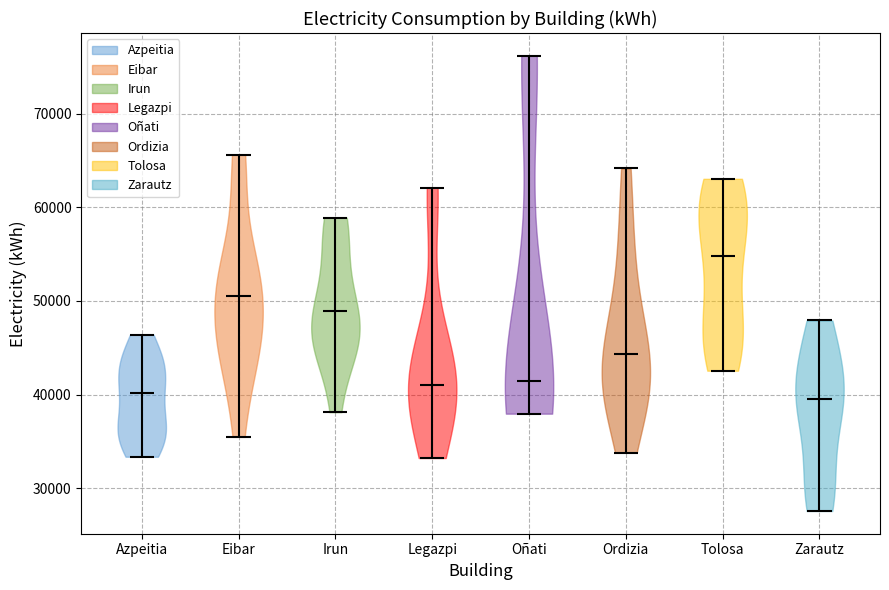

Reading left to right, read every violin against the y-axis: where its median line is, and the lowest and highest points it reaches. The values are not printed on the chart, so give them approximately, as read against the axis.

Azpeitia: median line 40000, lowest point 33000, highest point 46000
Eibar: median line 51000, lowest point 35000, highest point 66000
Irun: median line 49000, lowest point 38000, highest point 59000
Legazpi: median line 41000, lowest point 33000, highest point 62000
Oñati: median line 41000, lowest point 38000, highest point 76000
Ordizia: median line 44000, lowest point 34000, highest point 64000
Tolosa: median line 55000, lowest point 43000, highest point 63000
Zarautz: median line 39000, lowest point 28000, highest point 48000